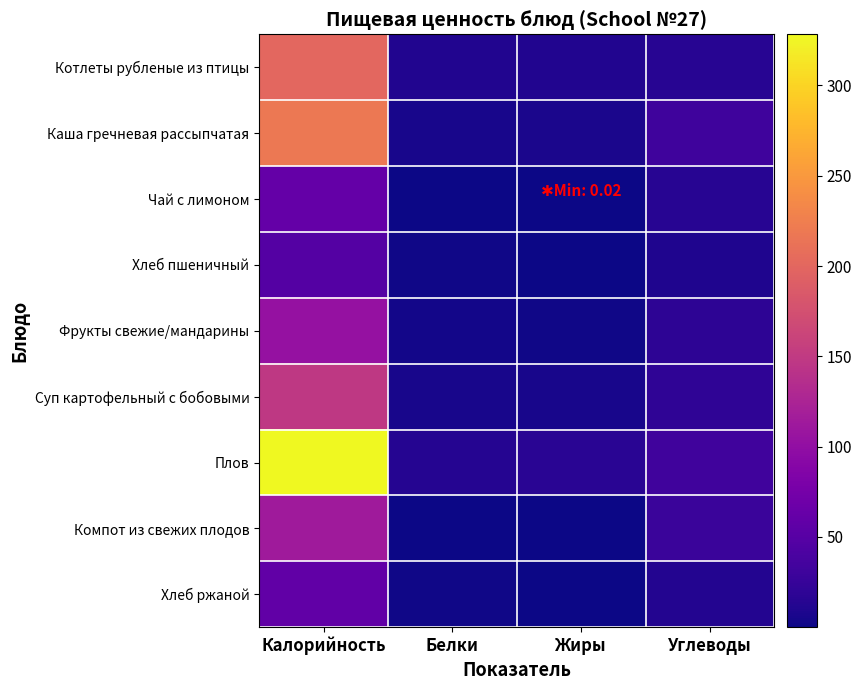

Reading right to left, what are all the values shown in this chart?

Котлеты рубленые из птицы: Углеводы=15.1	Жиры=10.9	Белки=10.3	Калорийность=200.3
Каша гречневая рассыпчатая: Углеводы=31.5	Жиры=7.5	Белки=6.3	Калорийность=218.7
Чай с лимоном: Углеводы=15.2	Жиры=0.0	Белки=0.1	Калорийность=61.5
Хлеб пшеничный: Углеводы=9.8	Жиры=0.2	Белки=1.8	Калорийность=47.9
Фрукты свежие/мандарины: Углеводы=18.0	Жиры=2.0	Белки=3.4	Калорийность=103.6
Суп картофельный с бобовыми: Углеводы=19.9	Жиры=5.3	Белки=5.3	Калорийность=148.1
Плов: Углеводы=32.5	Жиры=15.9	Белки=13.8	Калорийность=328.3
Компот из свежих плодов: Углеводы=27.9	Жиры=0.2	Белки=0.2	Калорийность=114.0
Хлеб ржаной: Углеводы=11.9	Жиры=0.4	Белки=2.0	Калорийность=58.7